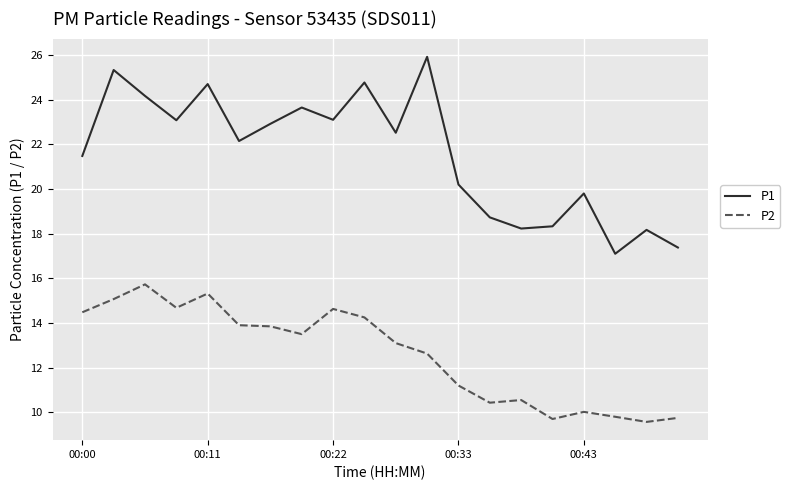

What is the sum of all P1 values?

431.7